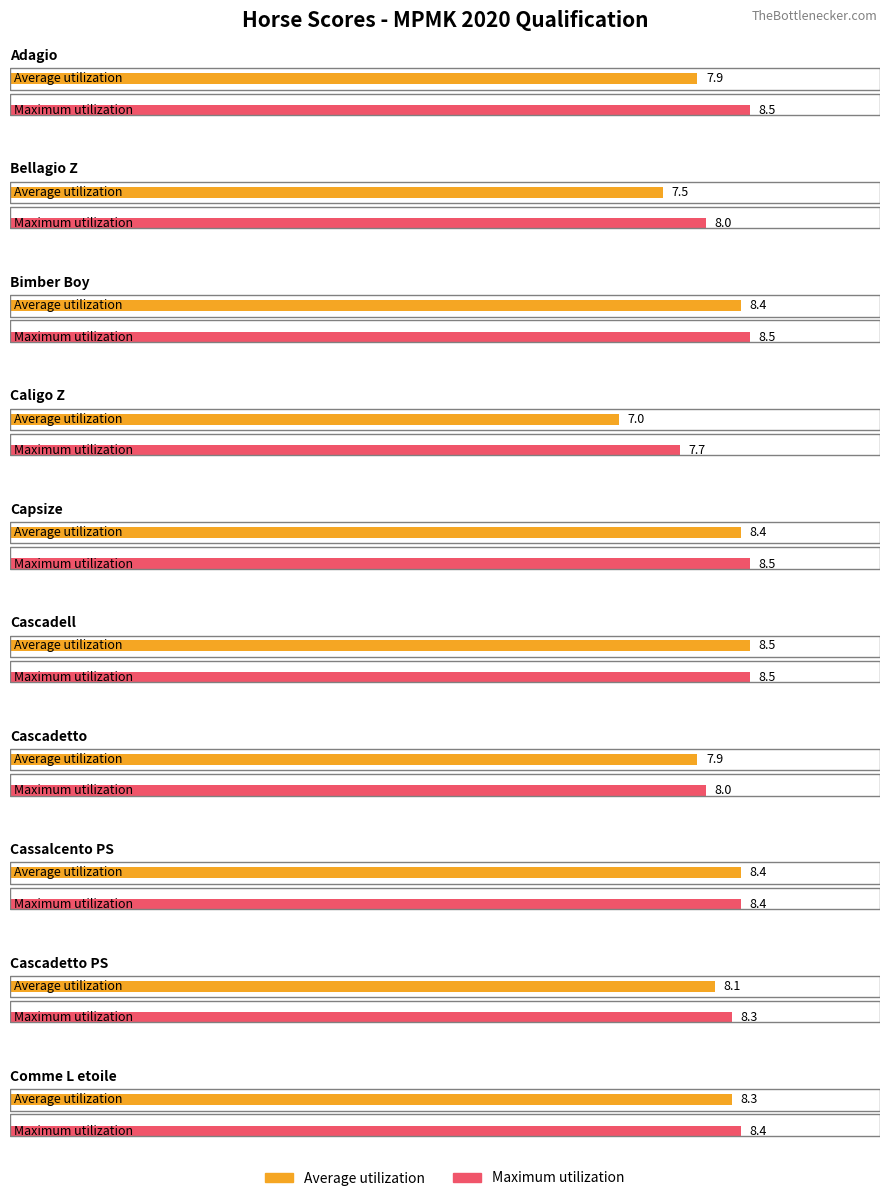

What is the average value of the Maximum utilization series?

8.3